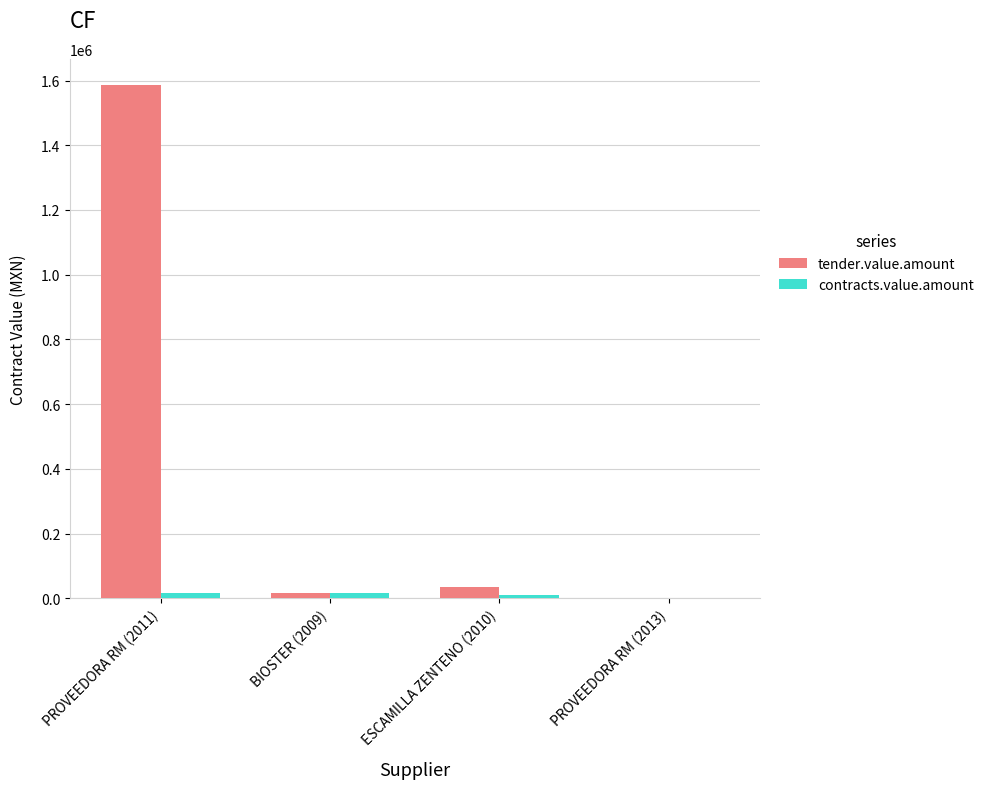

What is the average value of the tender.value.amount series?

409620.0